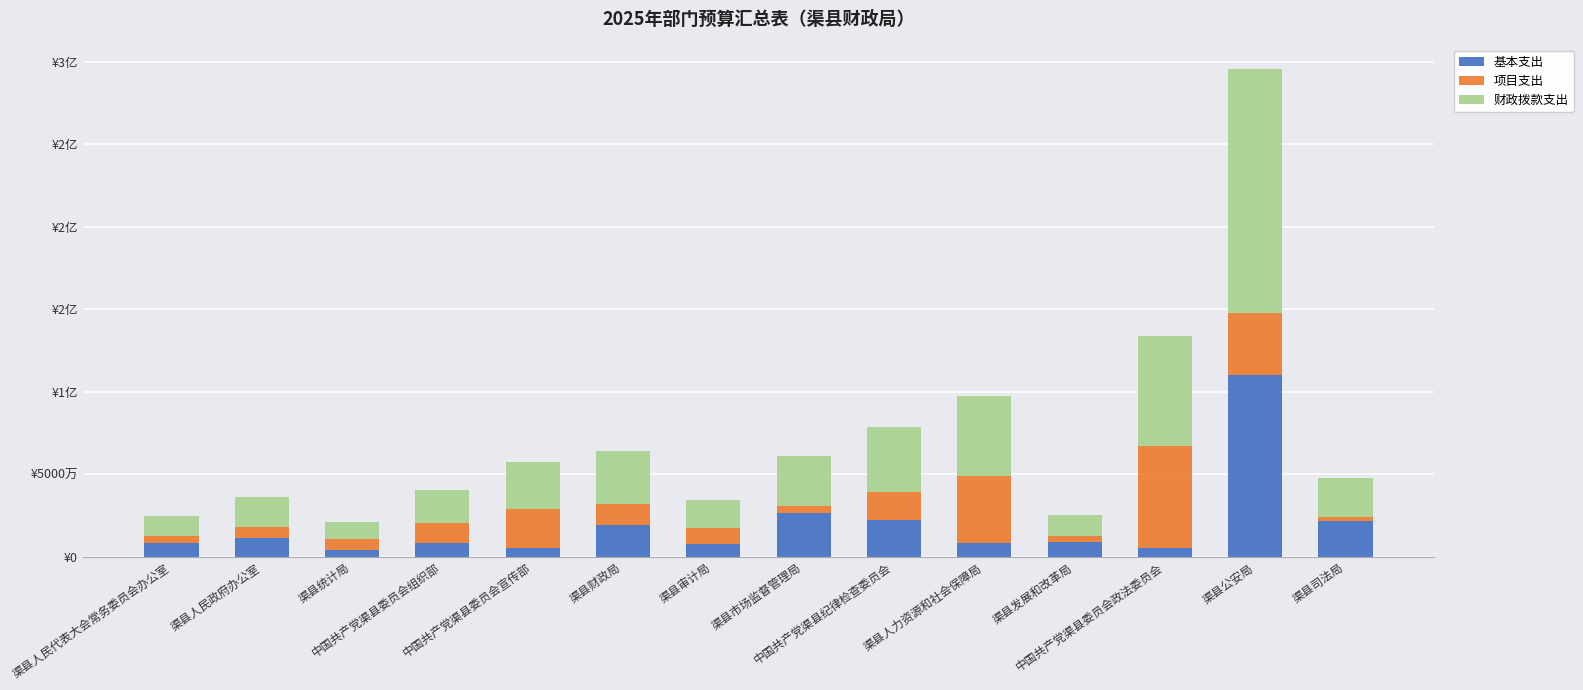

What is the difference between the 基本支出 values at 渠县人民政府办公室 and 渠县公安局?

98605518.5